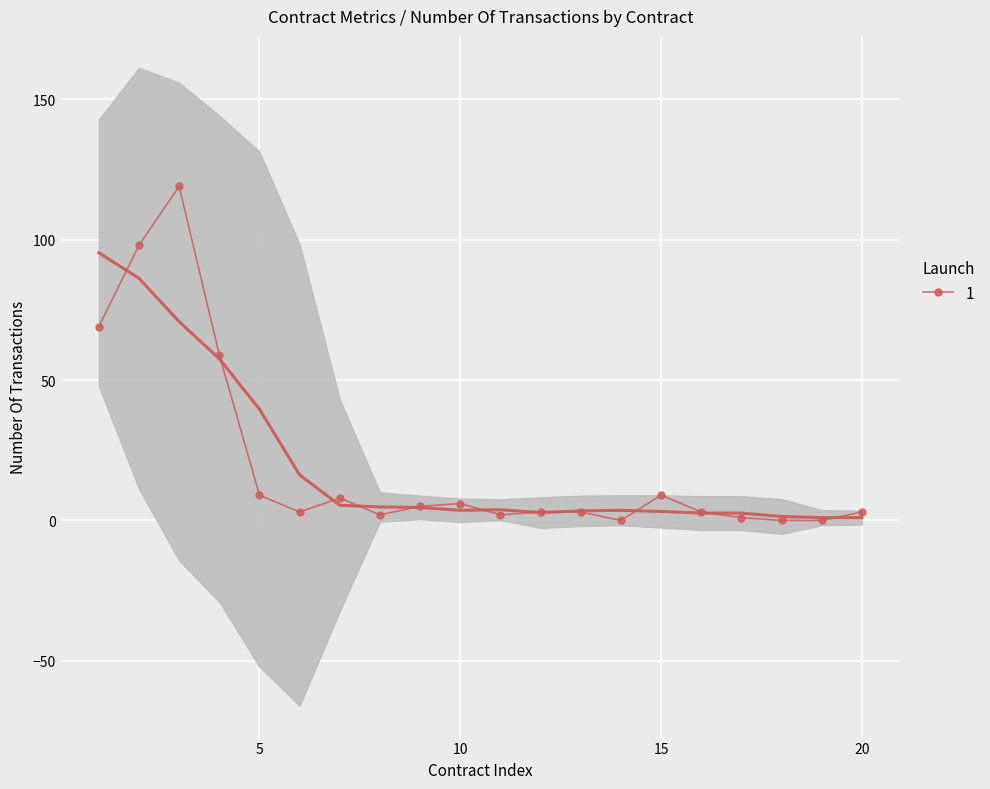

True or false: 1 has a value of 9 at 5.

True